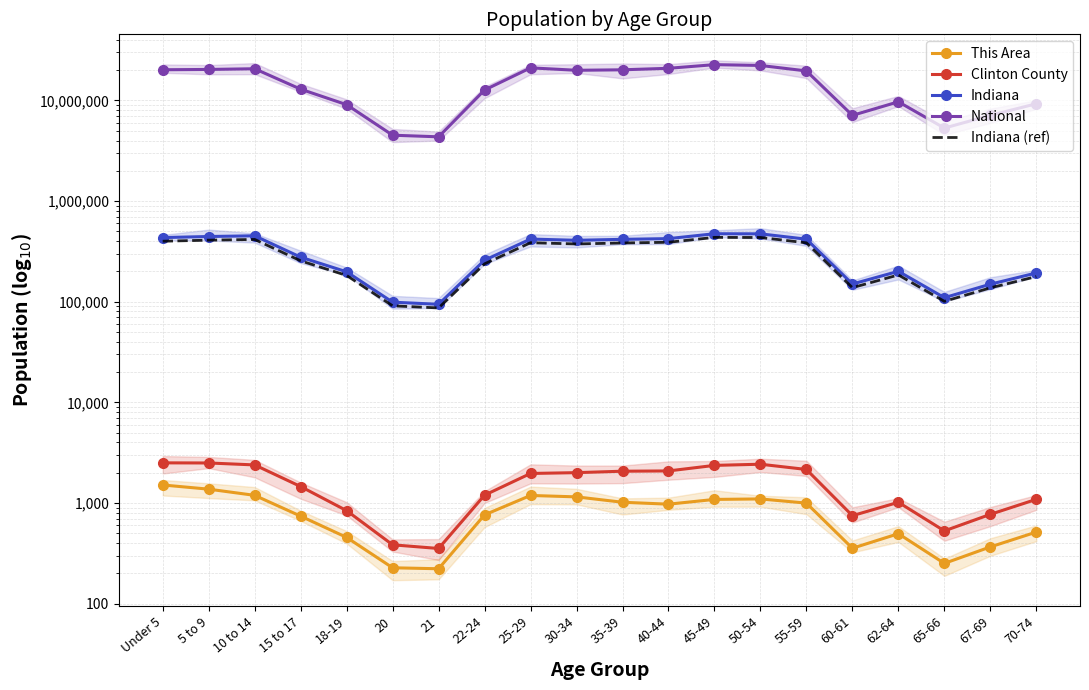

True or false: This Area and Clinton County cross at least once.

False